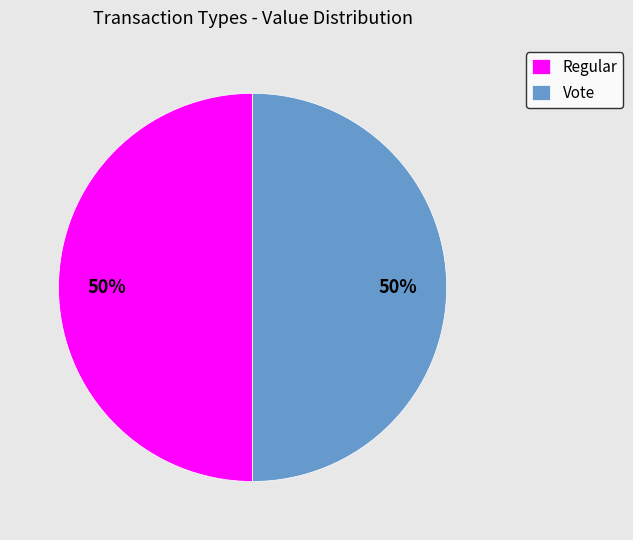

Combined, do Regular and Vote account for over 50%?

Yes